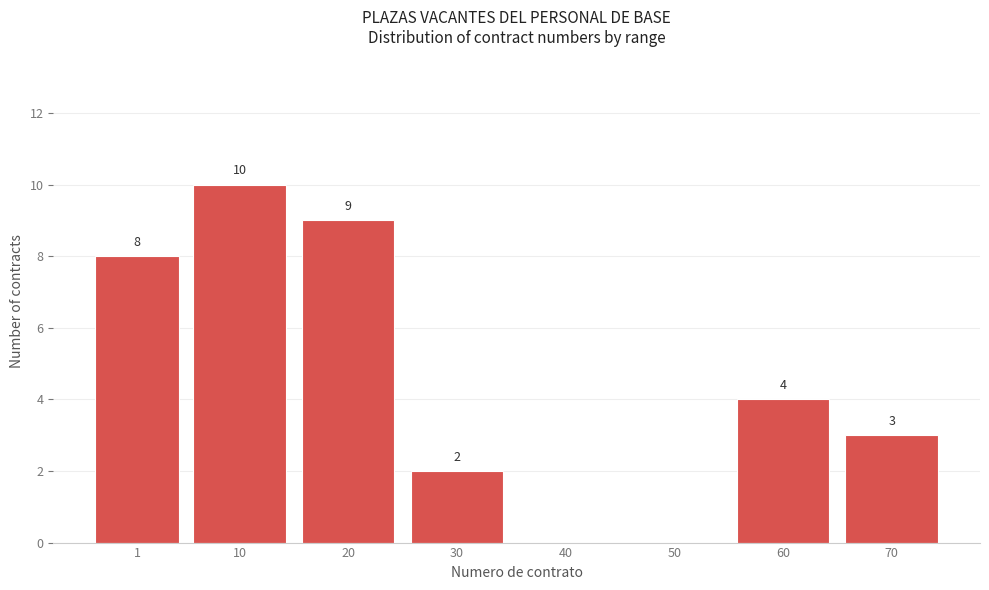

Reading right to left, extract all data points from this chart.

70=3	60=4	50=0	40=0	30=2	20=9	10=10	1=8